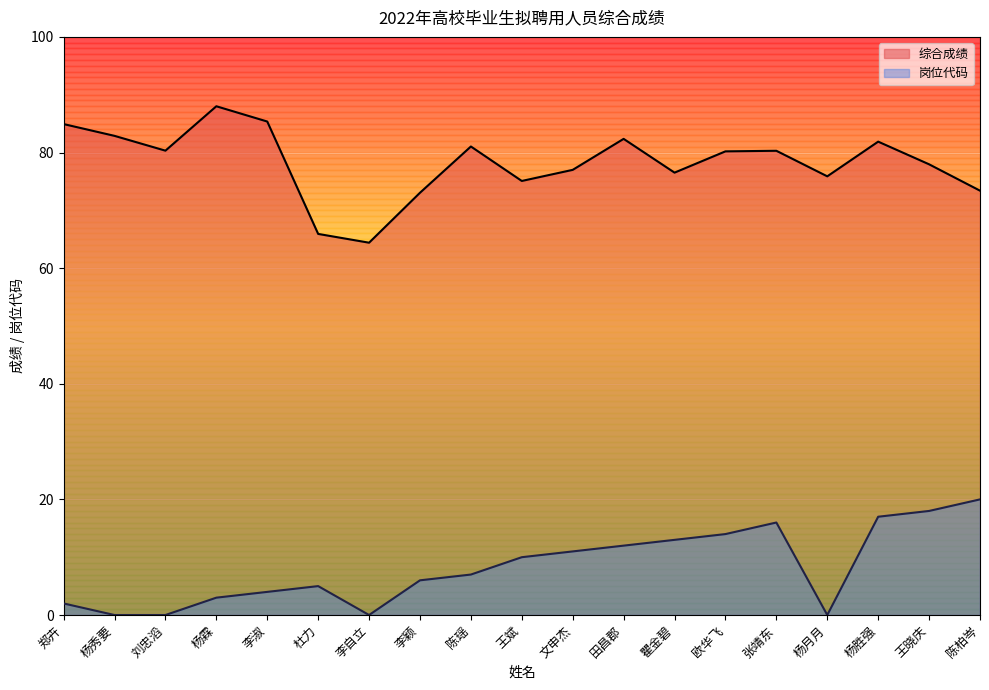

What is the difference between the 综合成绩 values at 郑卉 and 张靖东?

4.6